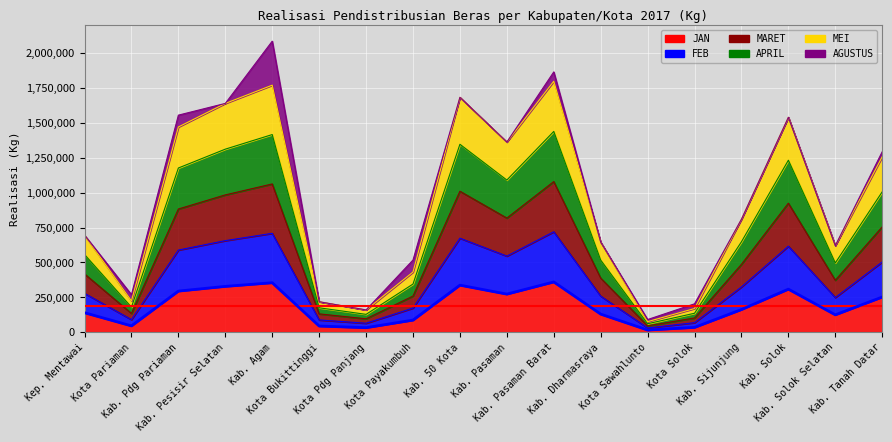

What is the value of the FEB point at the 17th from the left?

248070